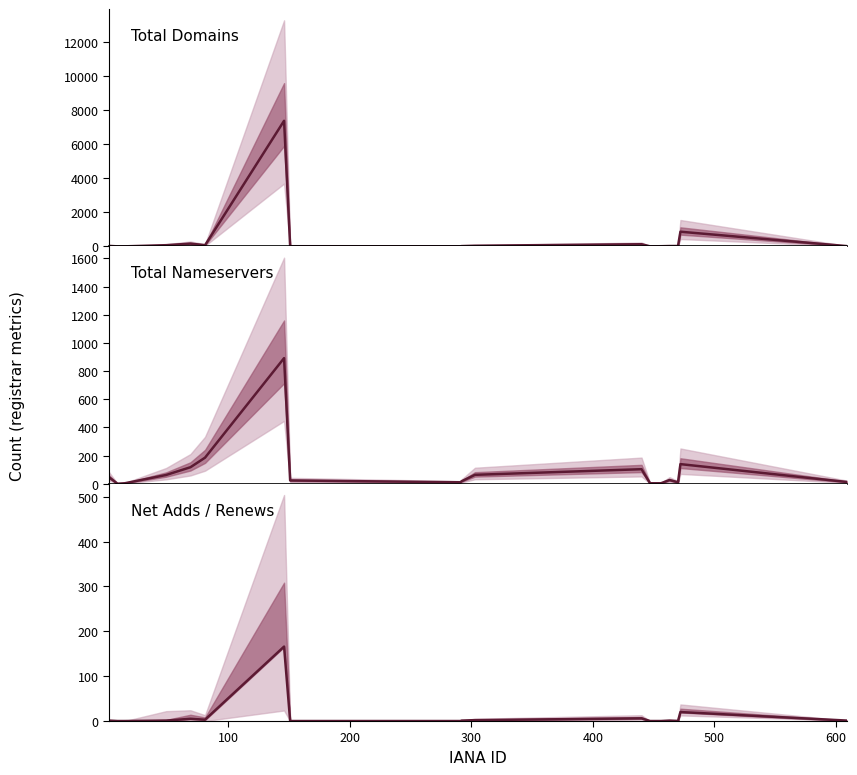

What is the approximate value of total-domains at 49, to the nearest 50?

50